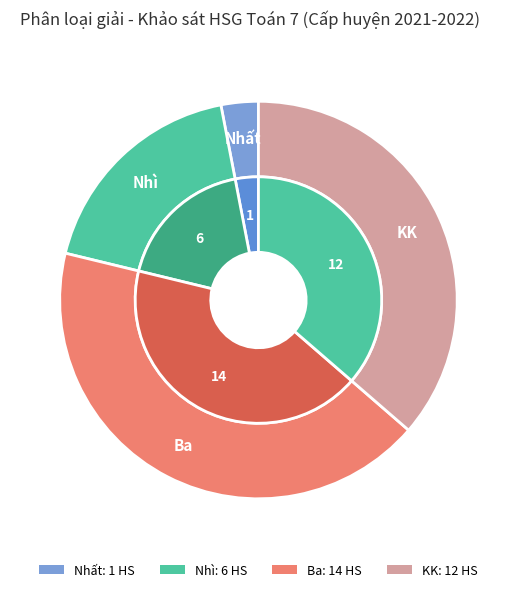

What is the change in value from Nhì to KK?

+6